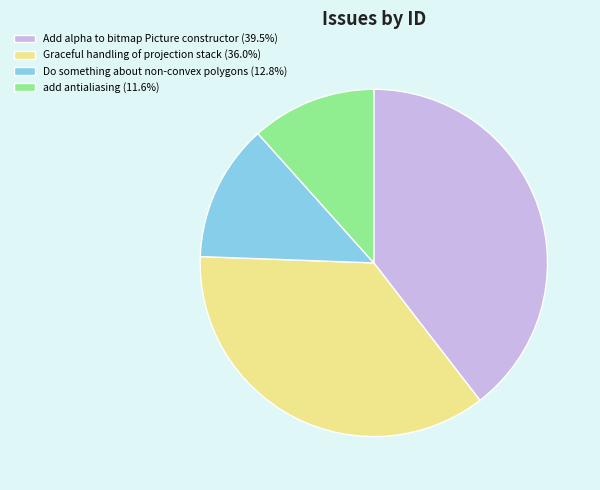

How many slices are in this pie chart?

4